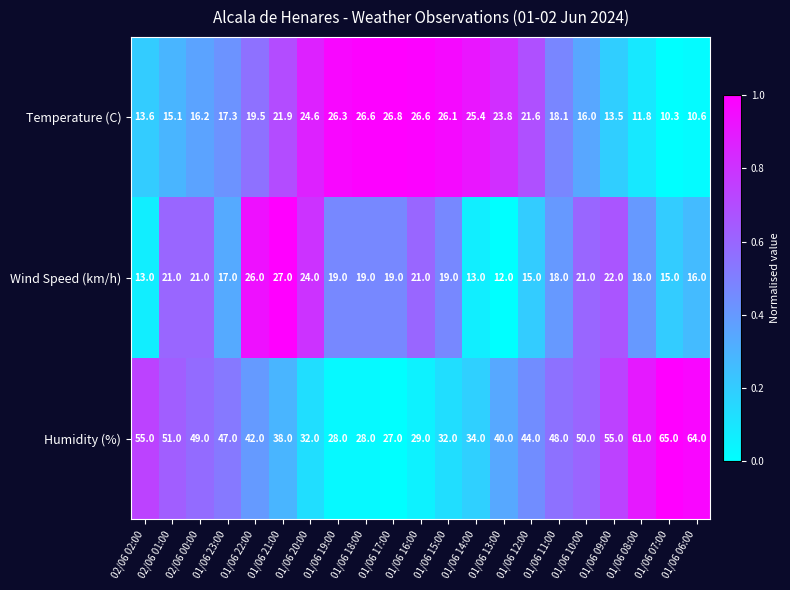

What is the maximum value shown in the chart?

65.0